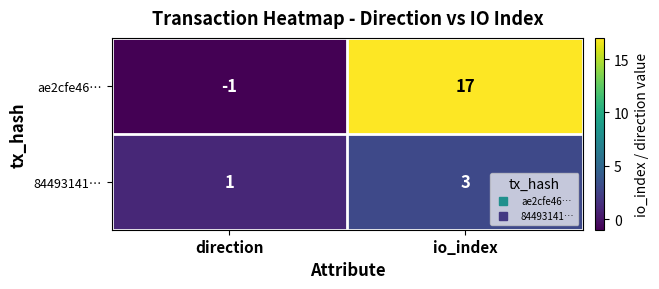

The value of ae2cfe46… at io_index is 17. True or false?

True